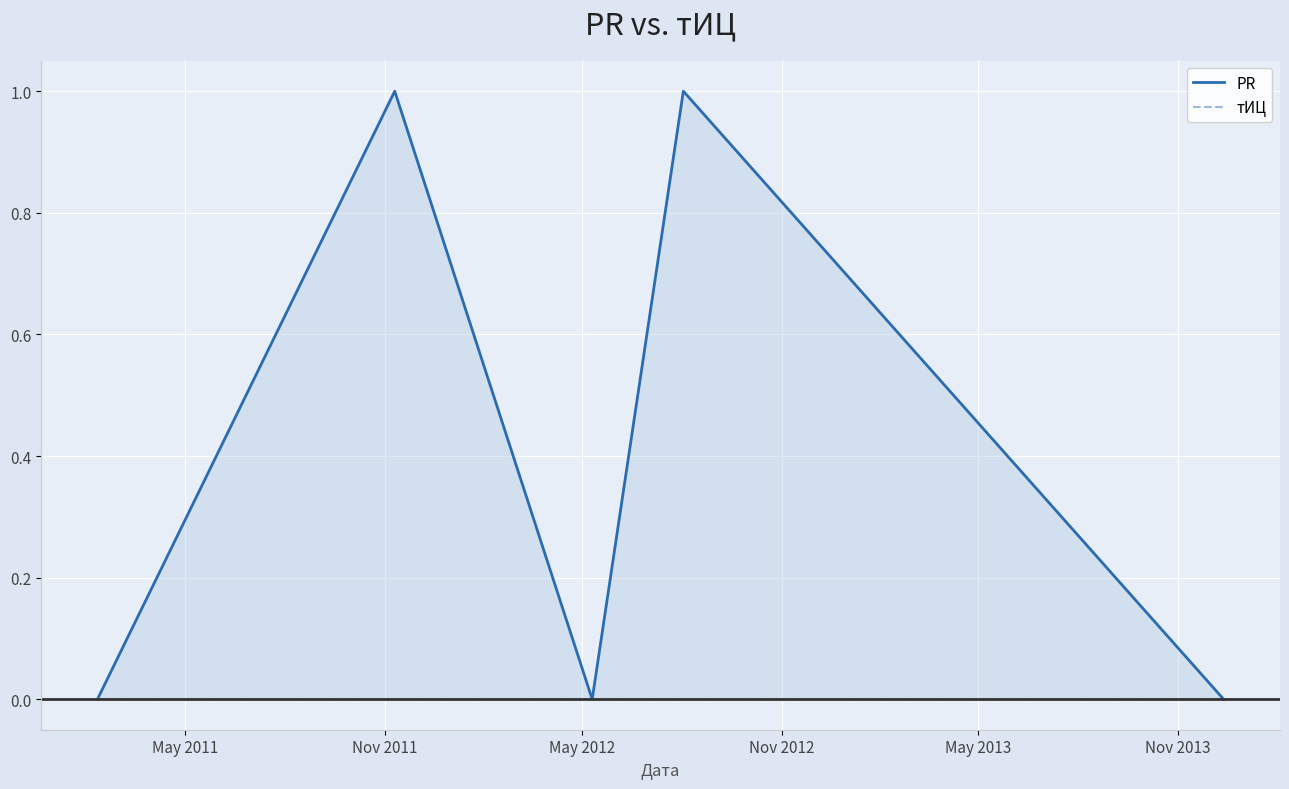

Is the value of PR at May 2013 greater than the value of тИЦ at May 2011?

No